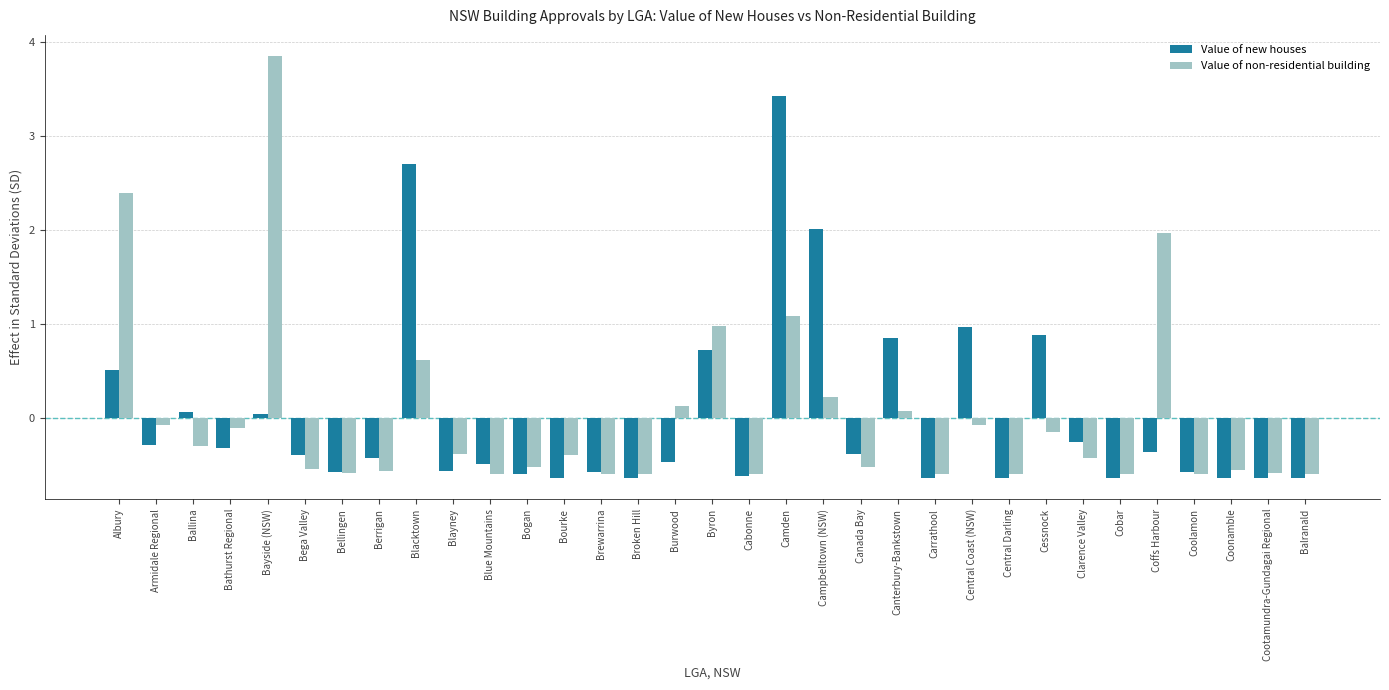

Which category has the highest value in the Value of non-residential building series?

Bayside (NSW)